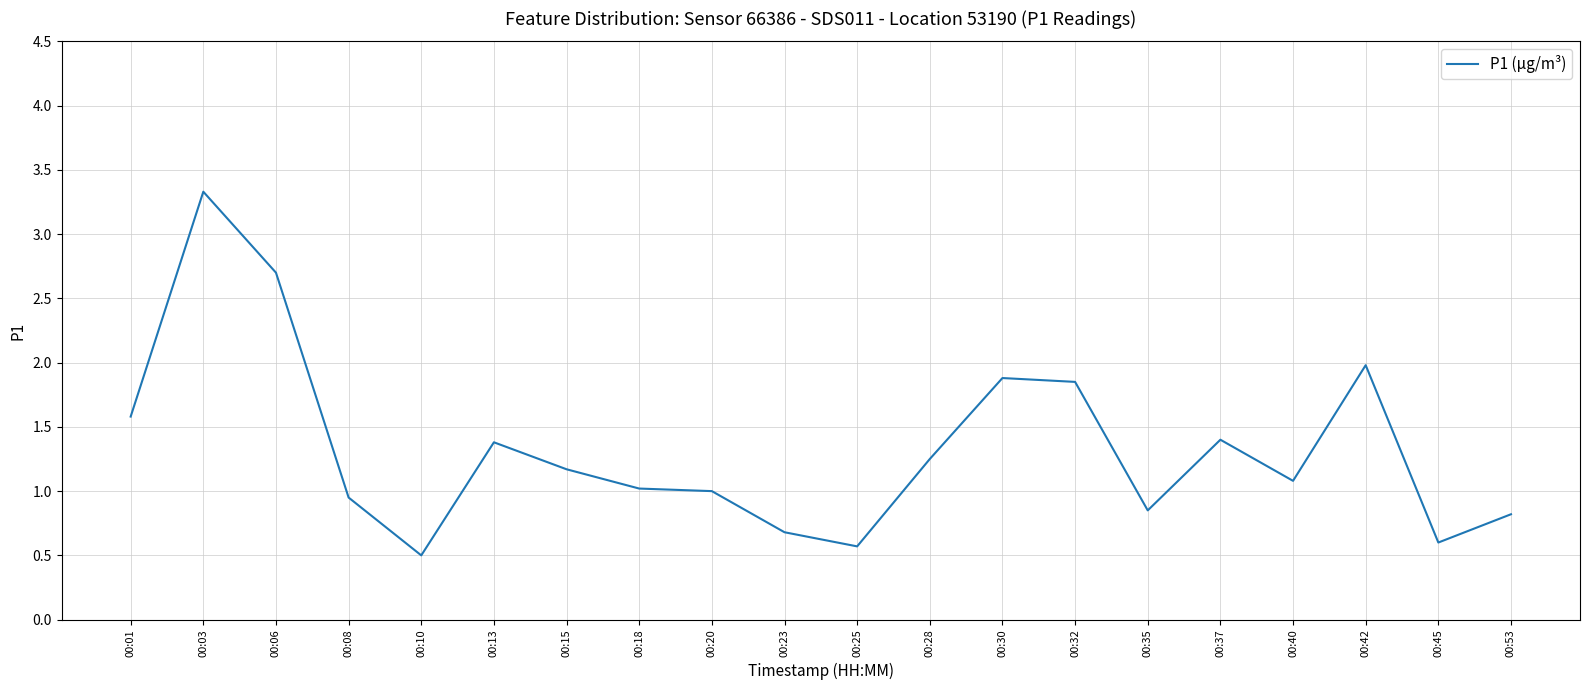

Between 00:15 and 00:25, which is larger?

00:15